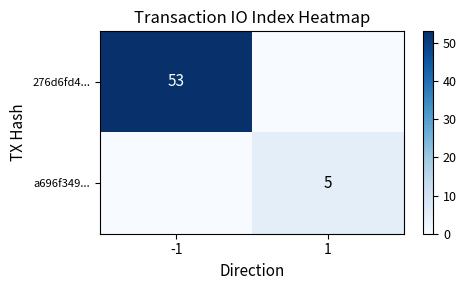

Which category has the lowest value across all series?

1